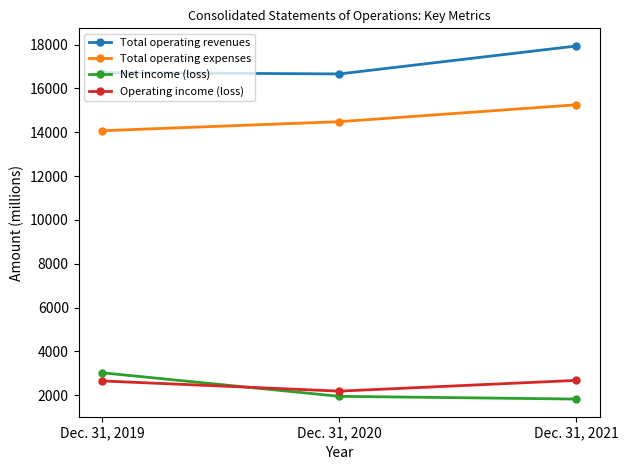

How many categories are shown in the chart?

3